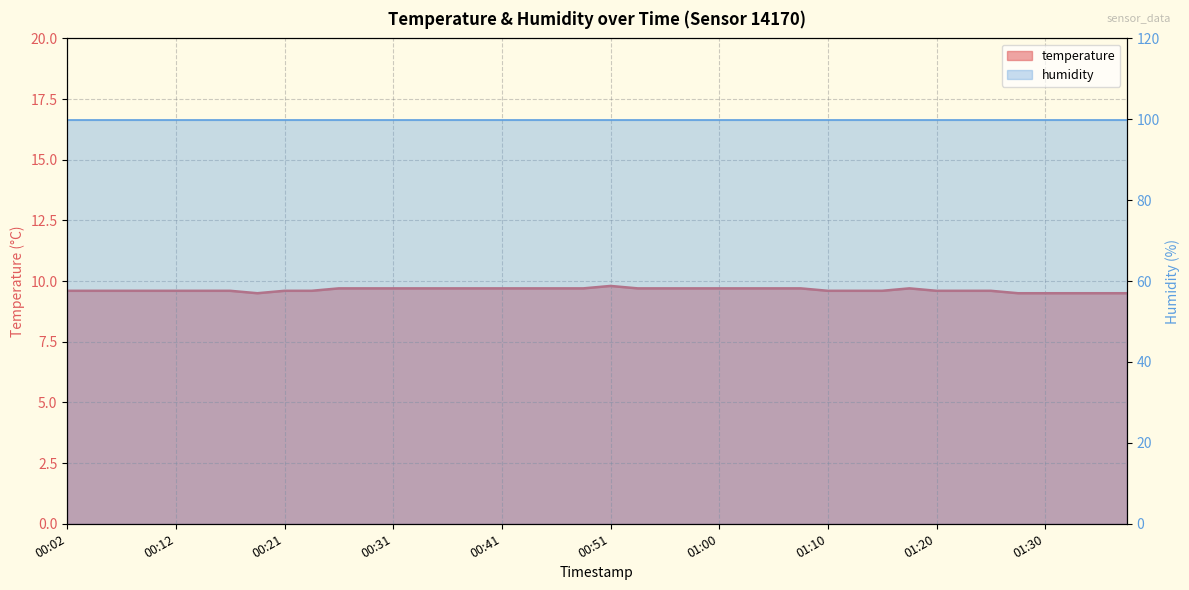

How many lines are shown in the chart?

2